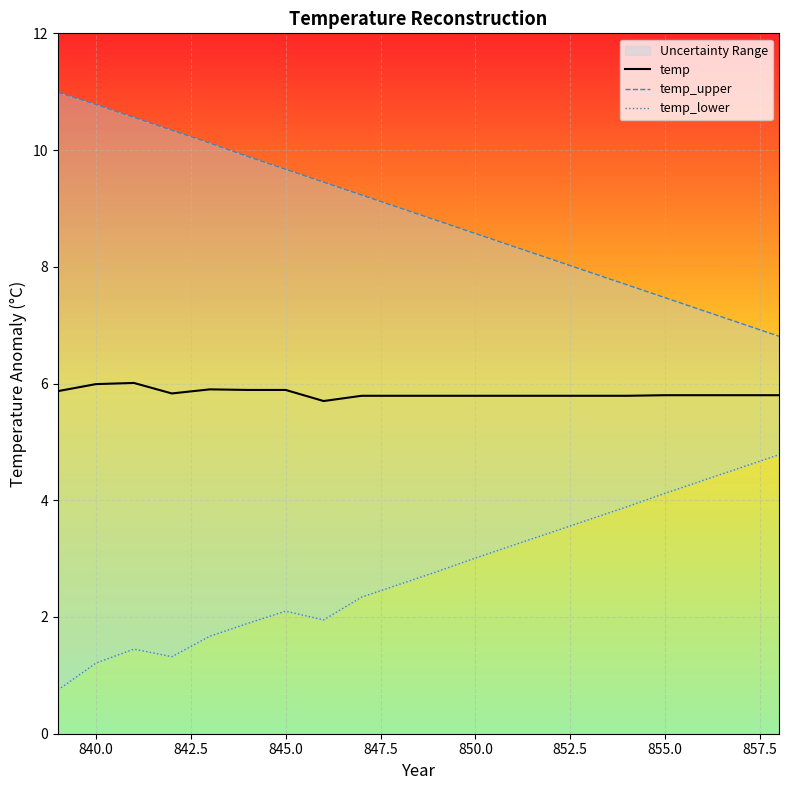

Reading right to left, extract all data points from this chart.

temp: 5.8	5.8	5.8	5.8	5.8	5.8	5.8	5.8	5.8	5.8	5.8	5.8	5.7	5.9	5.9	5.9	5.8	6.0	6.0	5.9
temp_upper: 6.8	7.0	7.2	7.5	7.7	7.9	8.1	8.3	8.6	8.8	9.0	9.2	9.4	9.7	9.9	10.1	10.3	10.6	10.8	11.0
temp_lower: 4.8	4.6	4.3	4.1	3.9	3.7	3.5	3.2	3.0	2.8	2.6	2.3	1.9	2.1	1.9	1.7	1.3	1.4	1.2	0.8